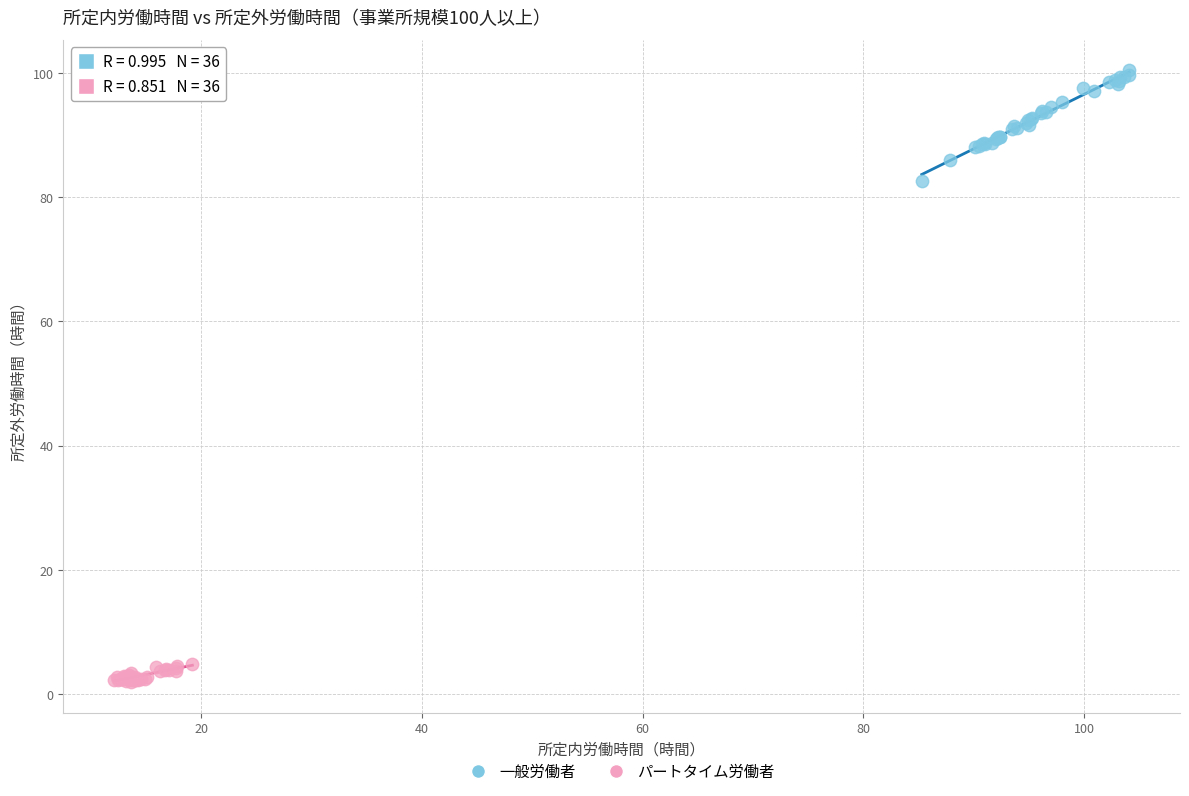

Which series reaches the maximum Y coordinate?

一般労働者